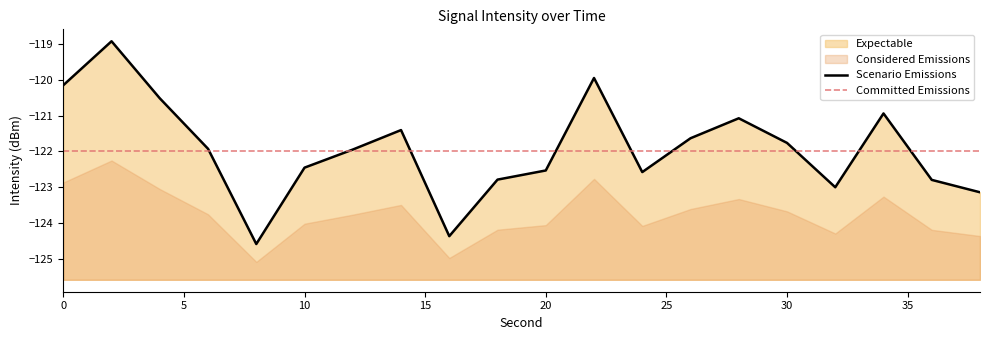

Count the number of categories in the chart.

20